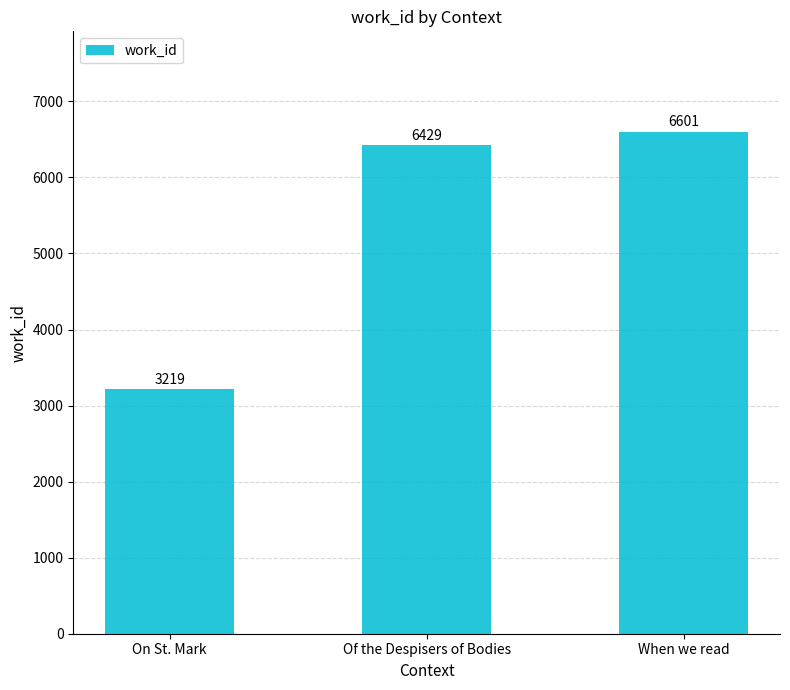

How many series are shown in this chart?

1